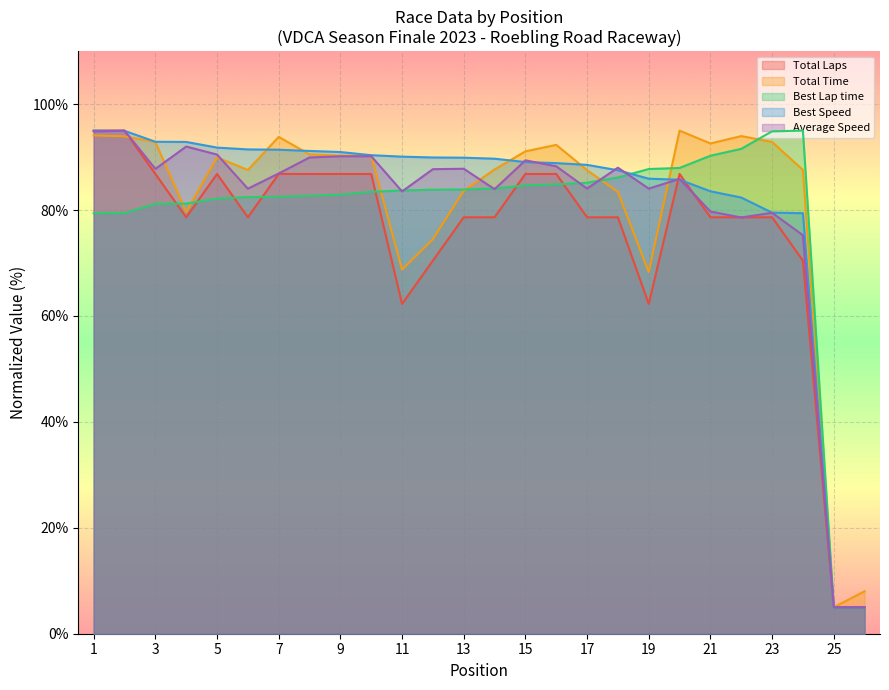

Which has a higher value, 26 or 12?

12